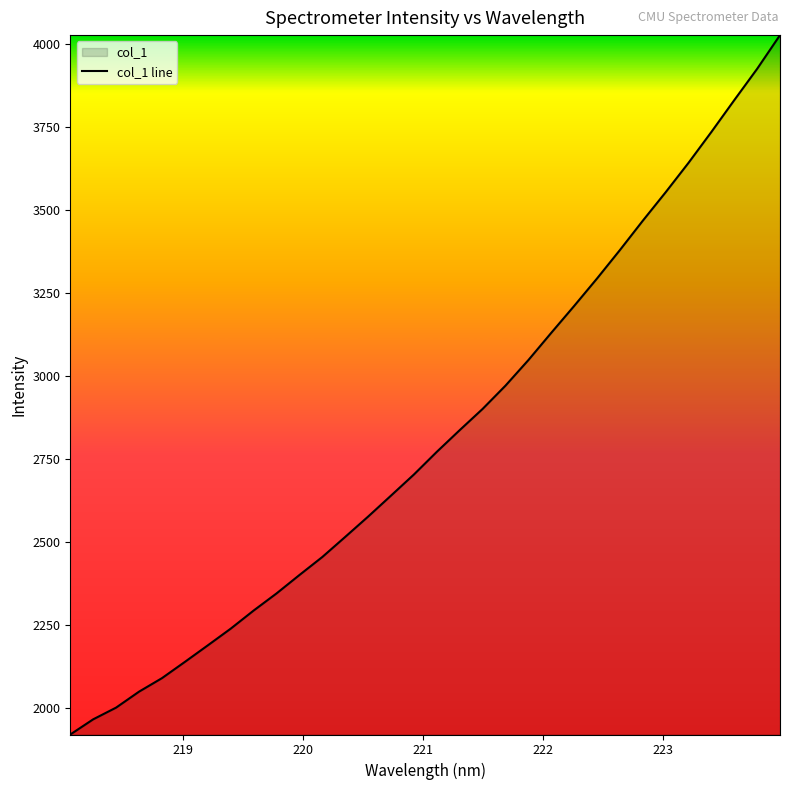

What is the greatest value displayed?

4025.5